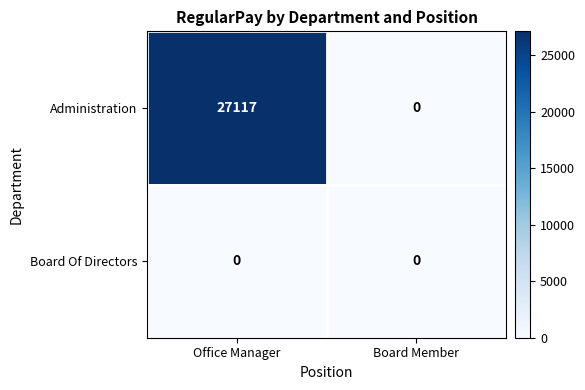

Between Office Manager and Board Member, which series saw the biggest shift?

Administration